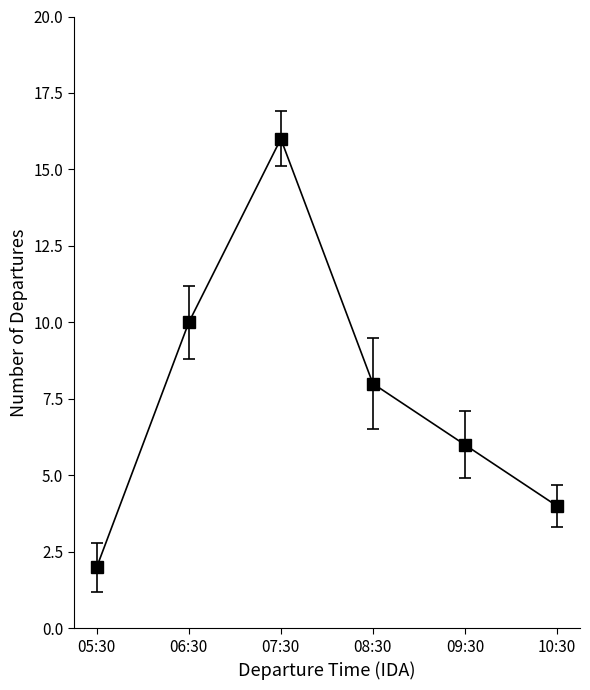

Does the chart have visible grid lines?

No